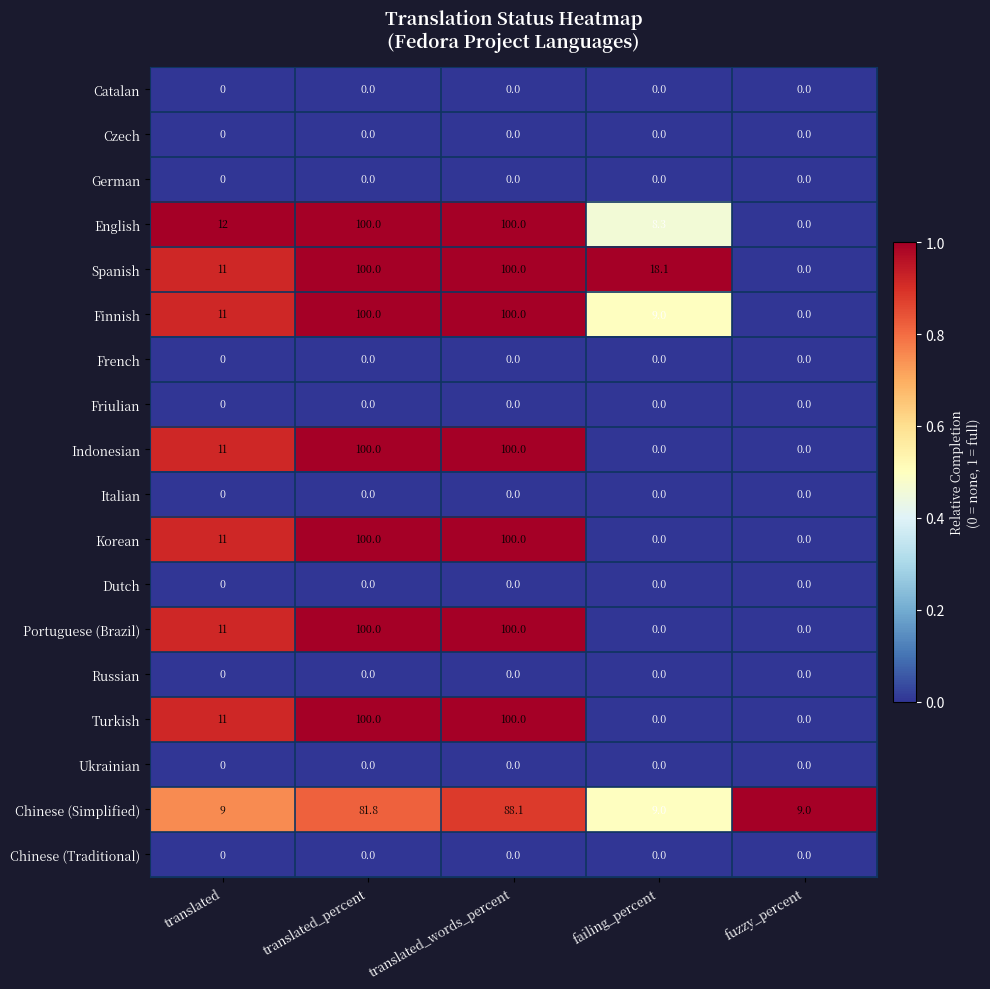

Between translated_percent and translated_words_percent, which series saw the biggest shift?

Chinese (Simplified)